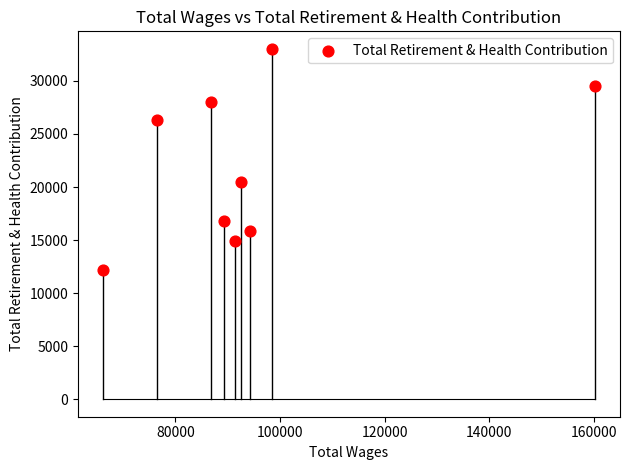

What Y value in the scatter plot is closest to 22586?

20507